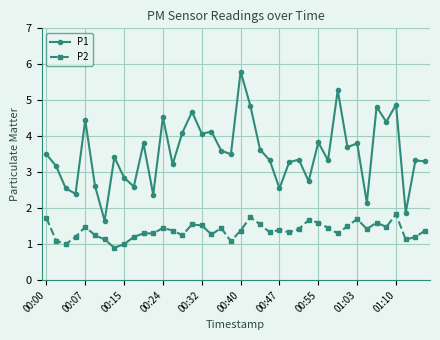

Which series has the widest spread of values?

P1